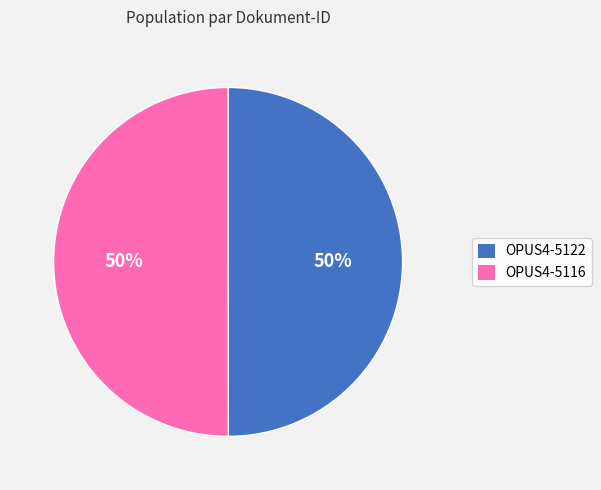

How many segments does this pie chart have?

2